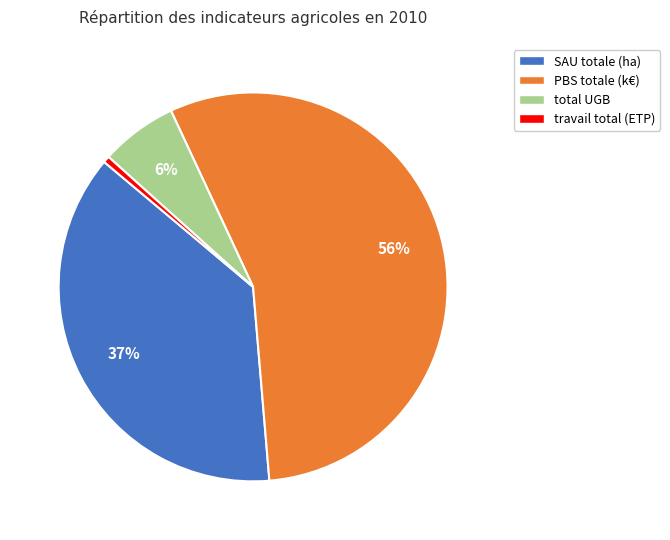

How many slices are in this pie chart?

4